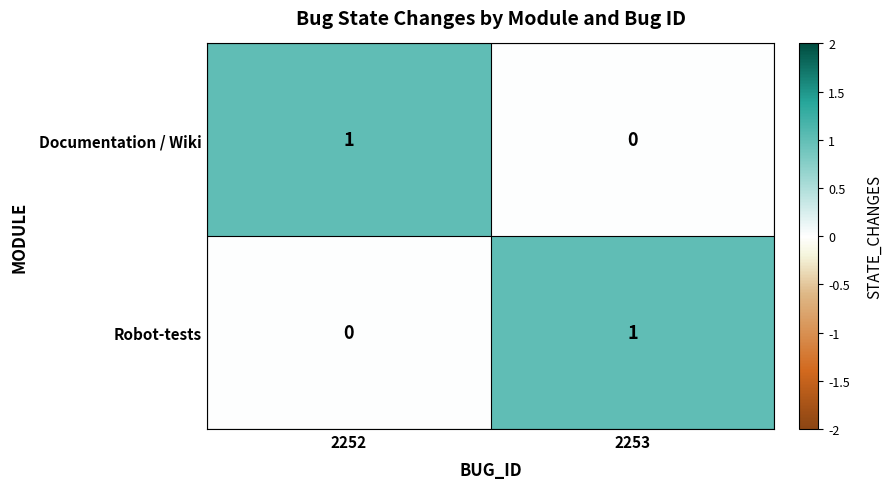

At 2252, list the series in order from largest to smallest.

Documentation / Wiki, Robot-tests